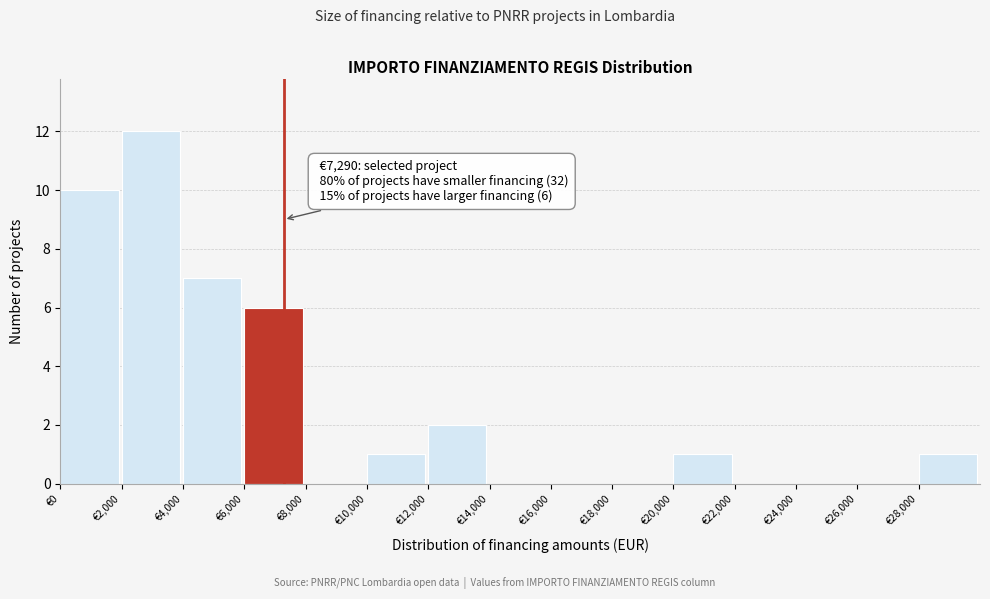

Which range on the x-axis has the tallest bar?

2000 to 4000